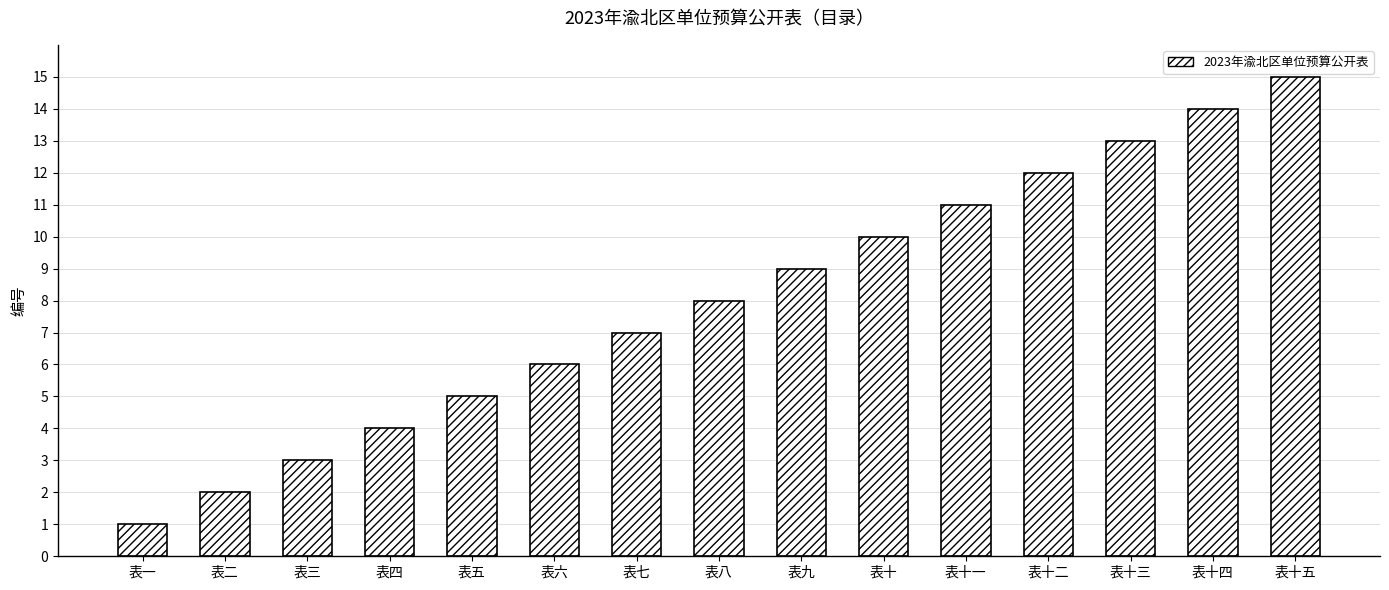

What is the label of the 1st bar from the right?

表十五